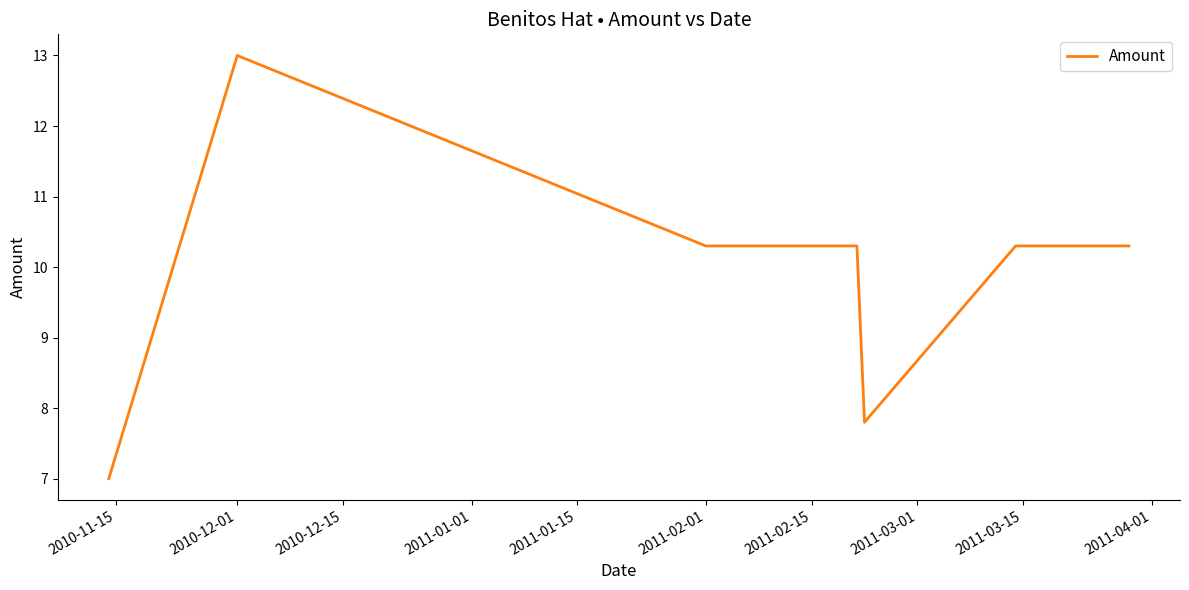

Reading left to right, transcribe all the data shown in this chart.

7.0	13.0	10.3	10.3	7.8	10.3	10.3